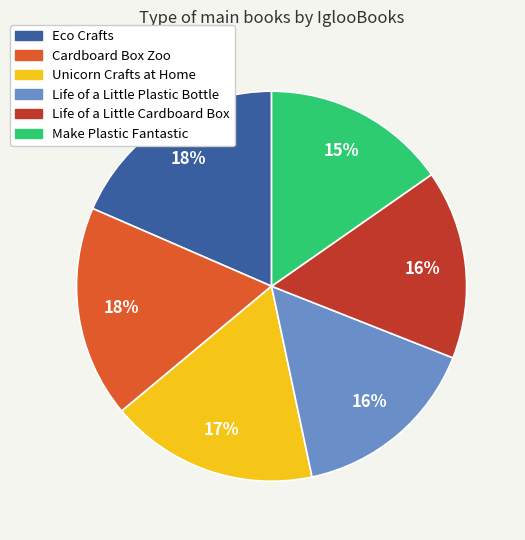

Combined, do Life of a Little Cardboard Box and Cardboard Box Zoo account for over 50%?

No